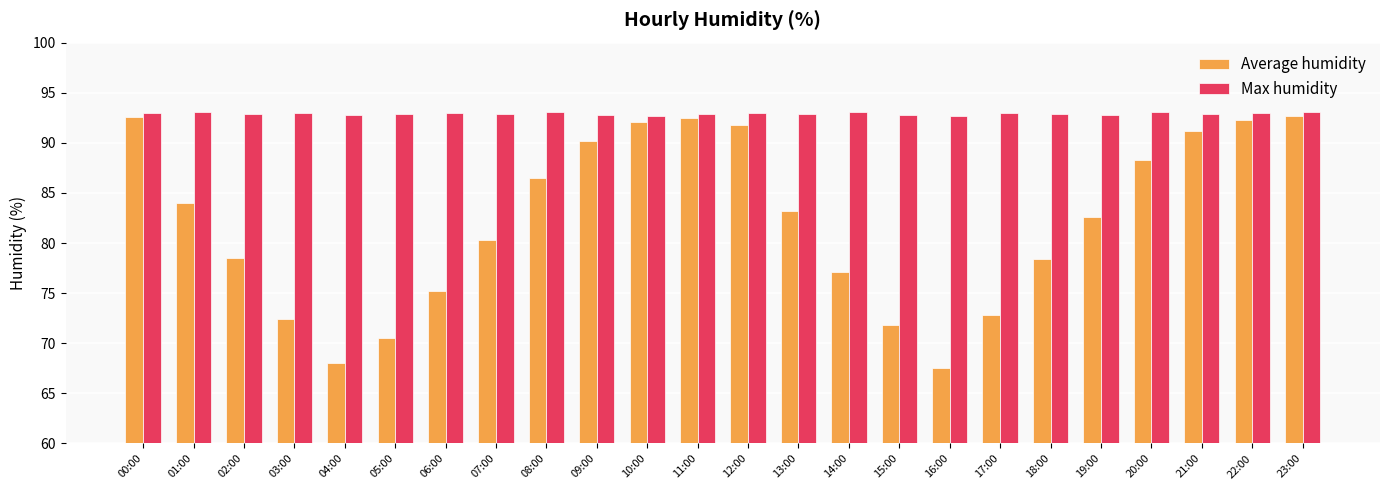

What is the spread (max minus min) of values at 20:00?

4.8